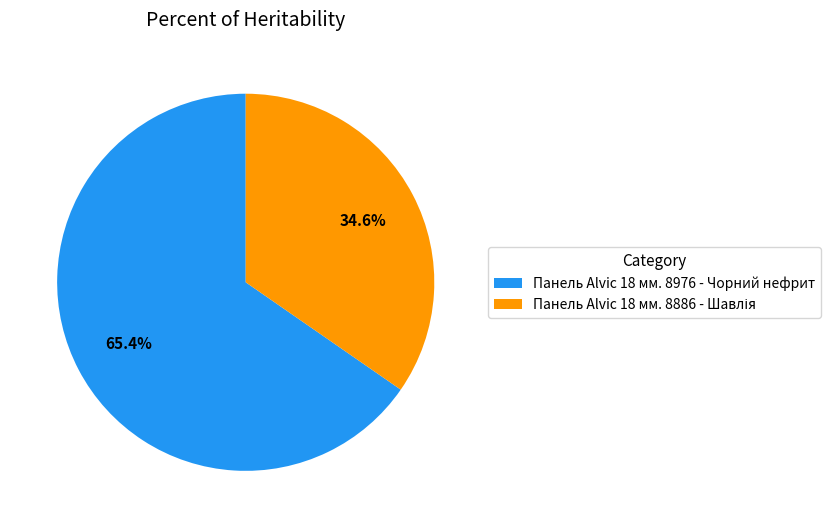

Does any single category account for the majority?

Yes